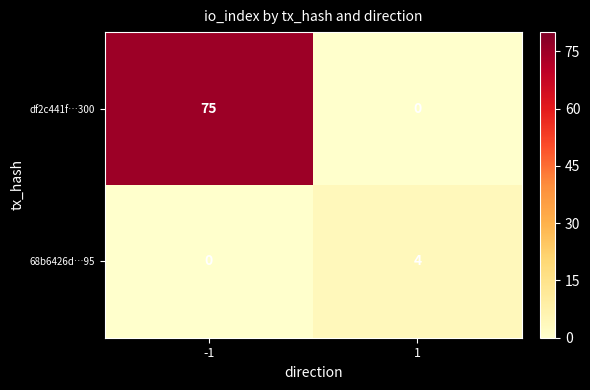

What is the average value of the df2c441f…300 series?

38